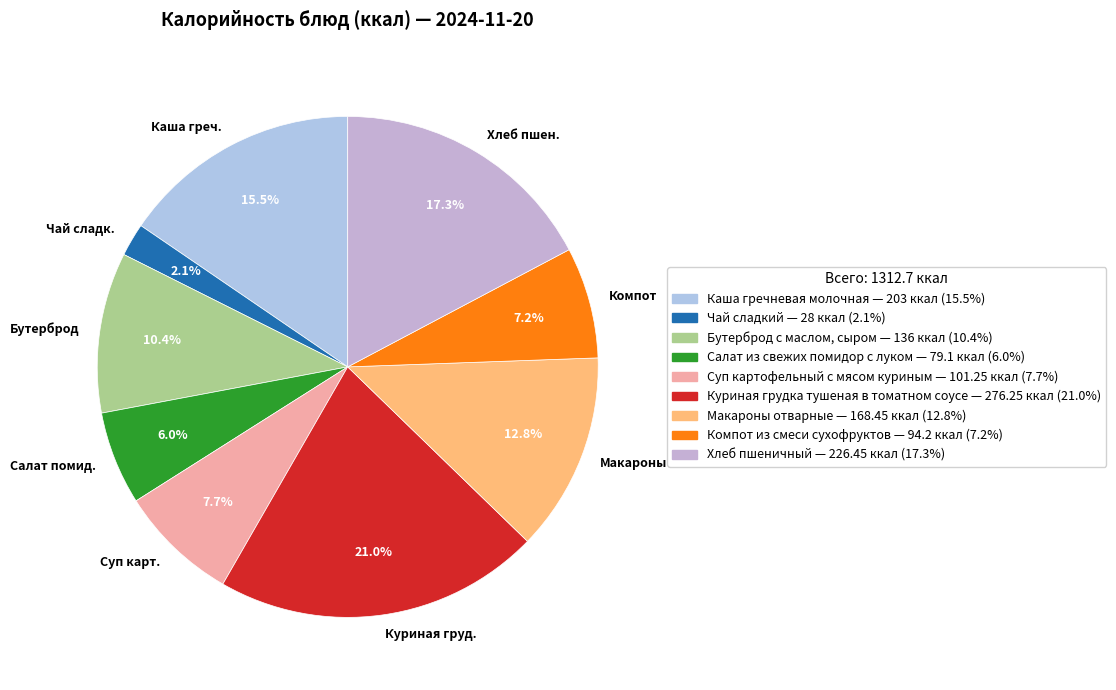

Rank the categories by value from highest to lowest.

Куриная груд., Хлеб пшен., Каша греч., Макароны, Бутерброд, Суп карт., Компот, Салат помид., Чай сладк.